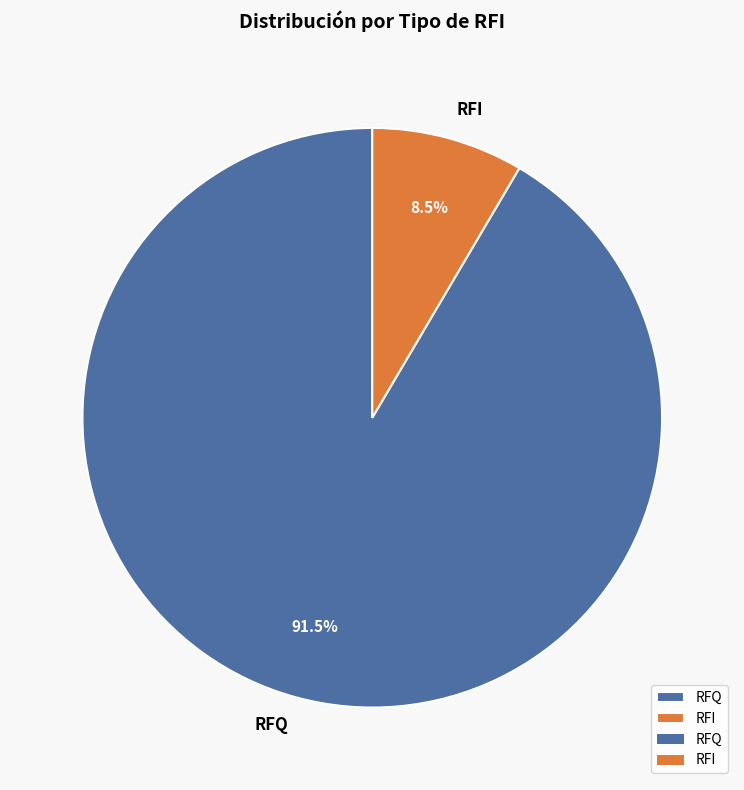

Which category has the biggest portion of the pie?

RFQ